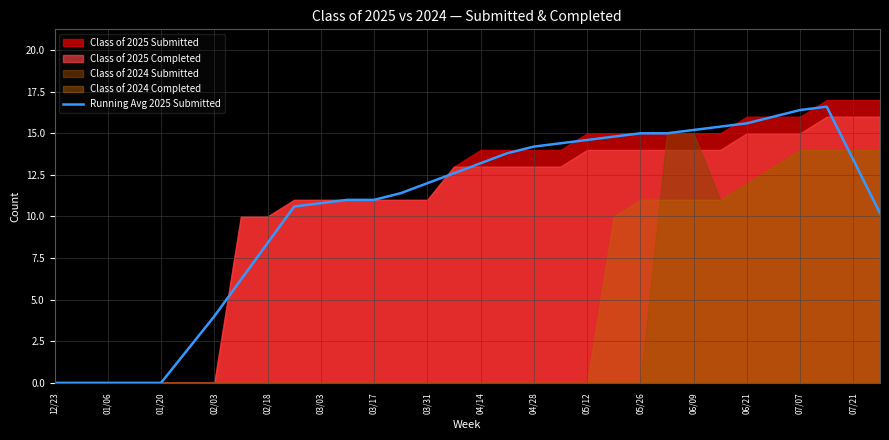

Is it true that Running Avg 2025 Submitted equals 5.2 at 07/07?

False